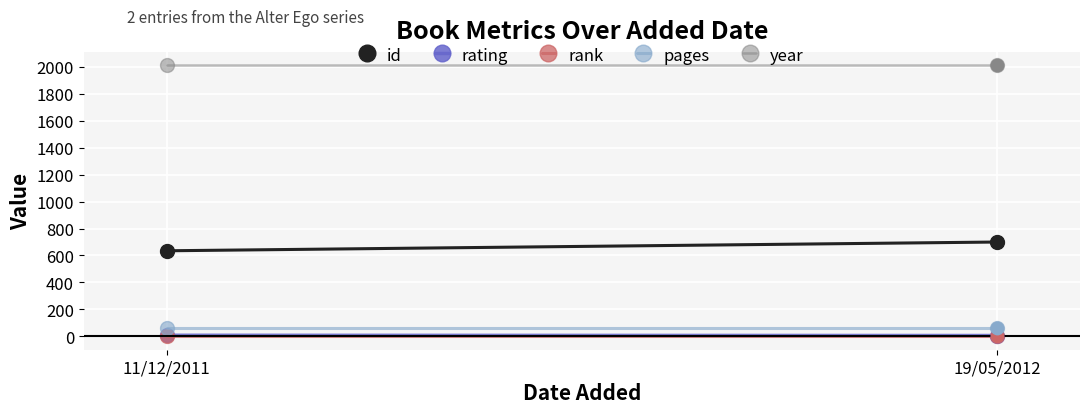

Which series reaches the maximum Y coordinate?

year